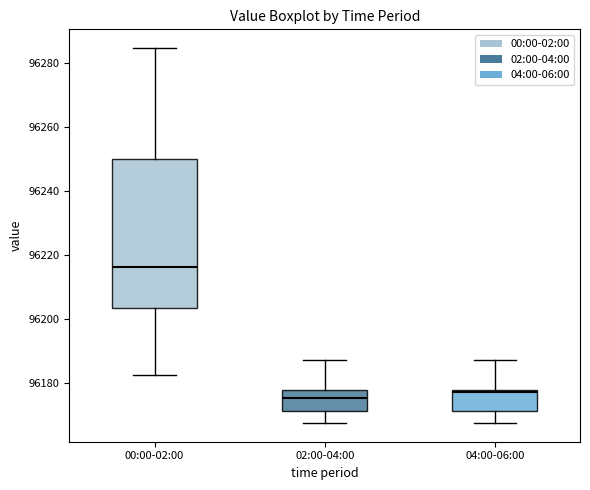

Reading left to right, transcribe this box plot: for each box, give where its median line is, the range the box spans, and where its two whiskers end, as read against the y-axis. The values are not printed on the chart, so give them approximately, as read against the axis.

00:00-02:00: median 96216, box 96204 to 96250, whiskers 96182 to 96284
02:00-04:00: median 96176, box 96172 to 96178, whiskers 96168 to 96186
04:00-06:00: median 96178, box 96172 to 96178, whiskers 96168 to 96186